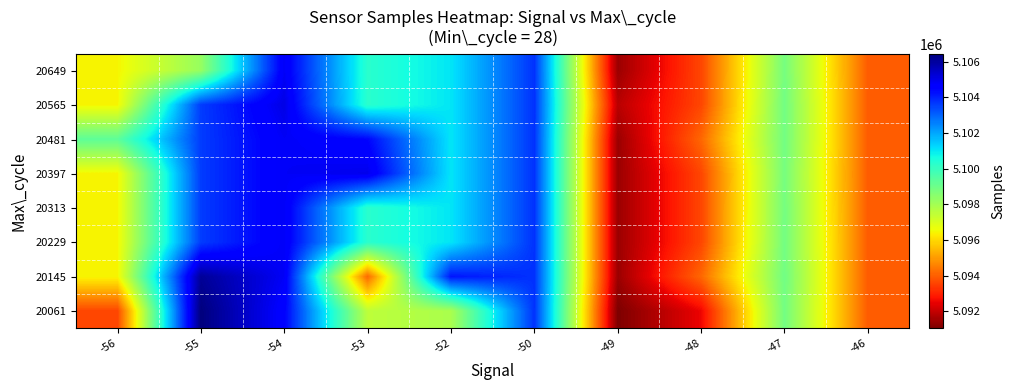

Between -55 and -48, which is larger?

-55